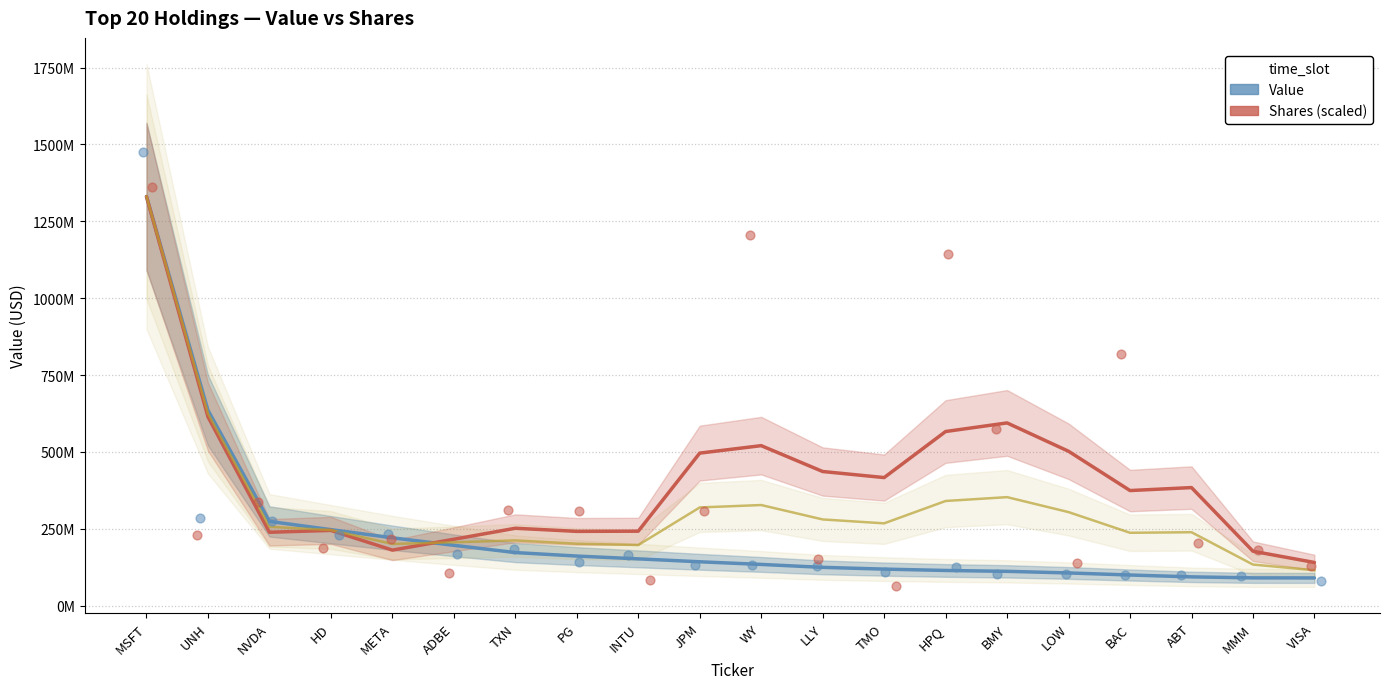

At which category is the sum across all series the highest?

MSFT